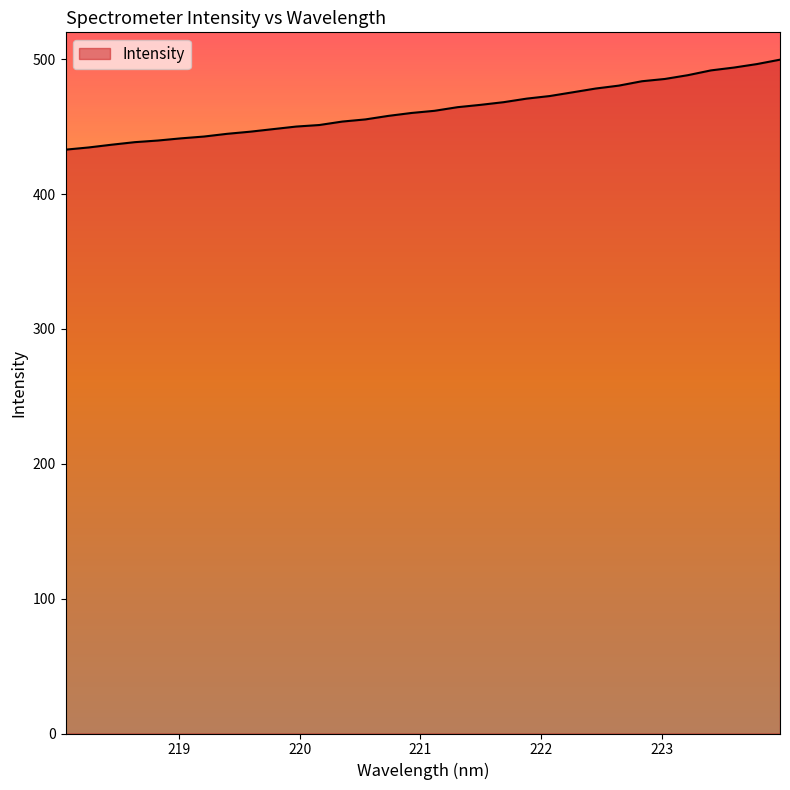

What is the difference between the maximum and minimum values?

66.7